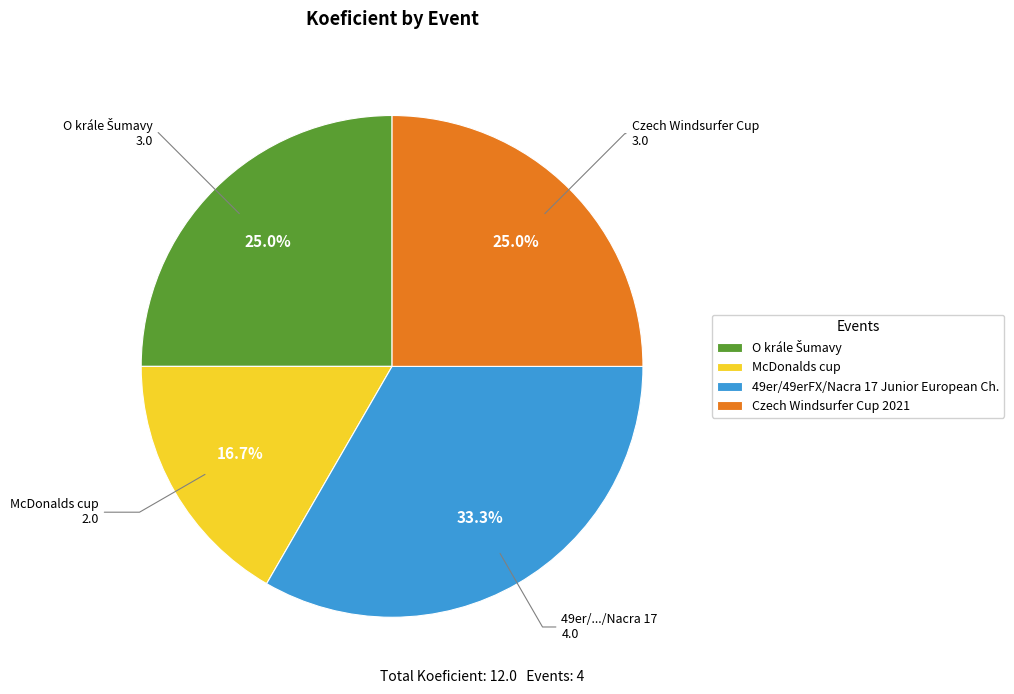

How many slices are in this pie chart?

4